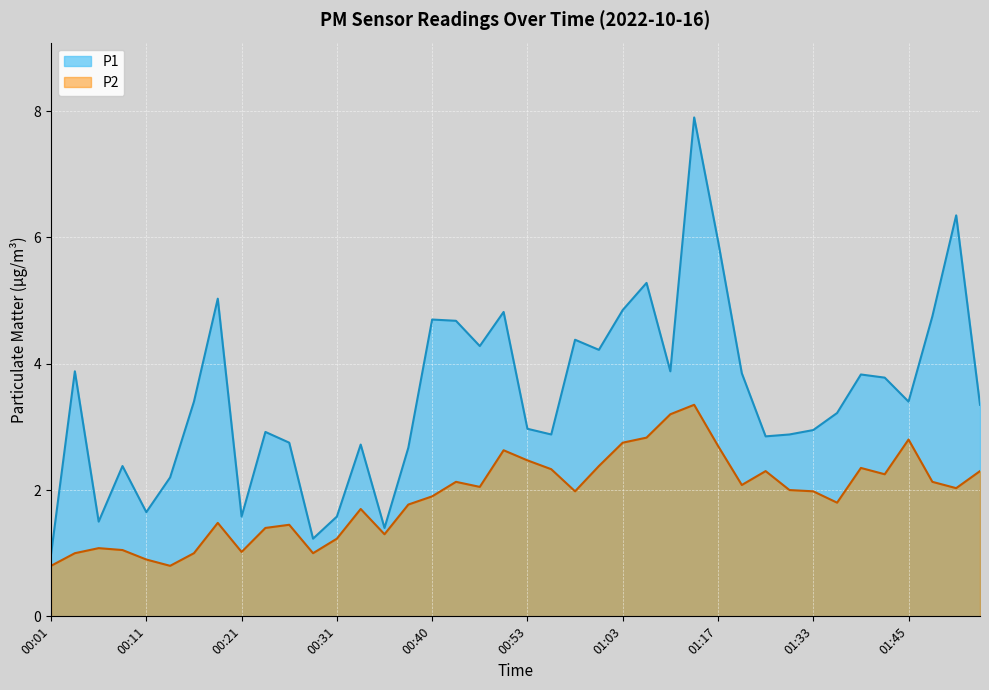

At how many categories does at least one series exceed 1?

39